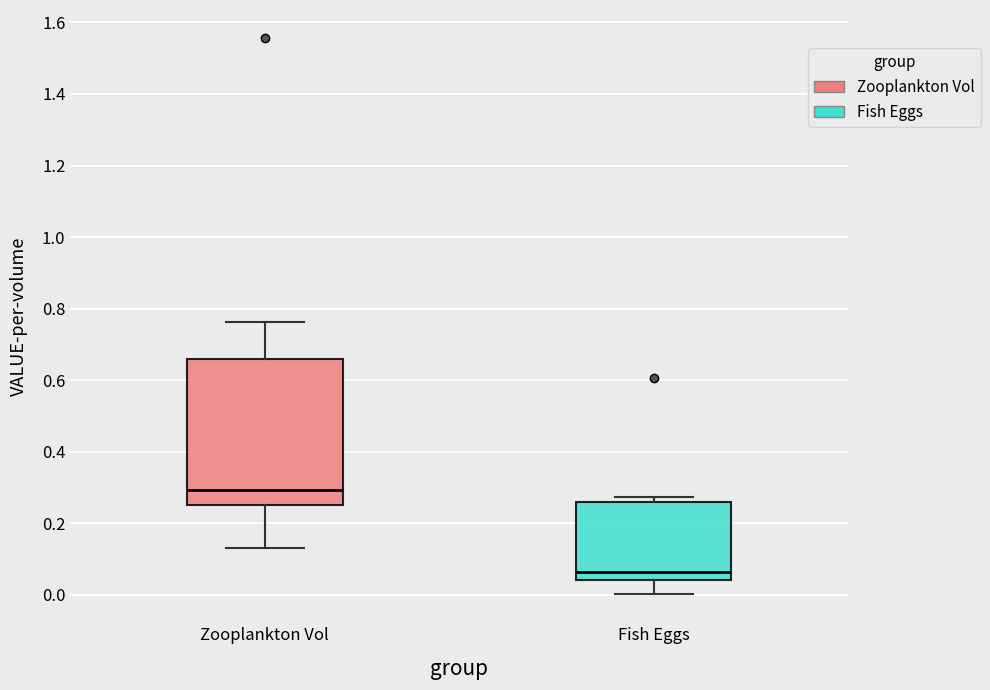

Comparing the boxes themselves (not the whiskers), which one is the tallest?

Zooplankton Vol